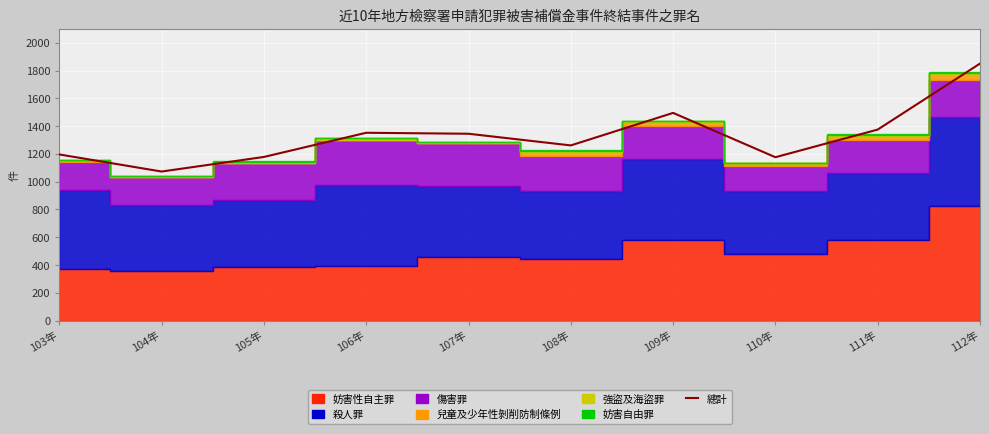

Rank the categories by value from highest to lowest.

112年, 109年, 111年, 106年, 107年, 108年, 103年, 105年, 110年, 104年